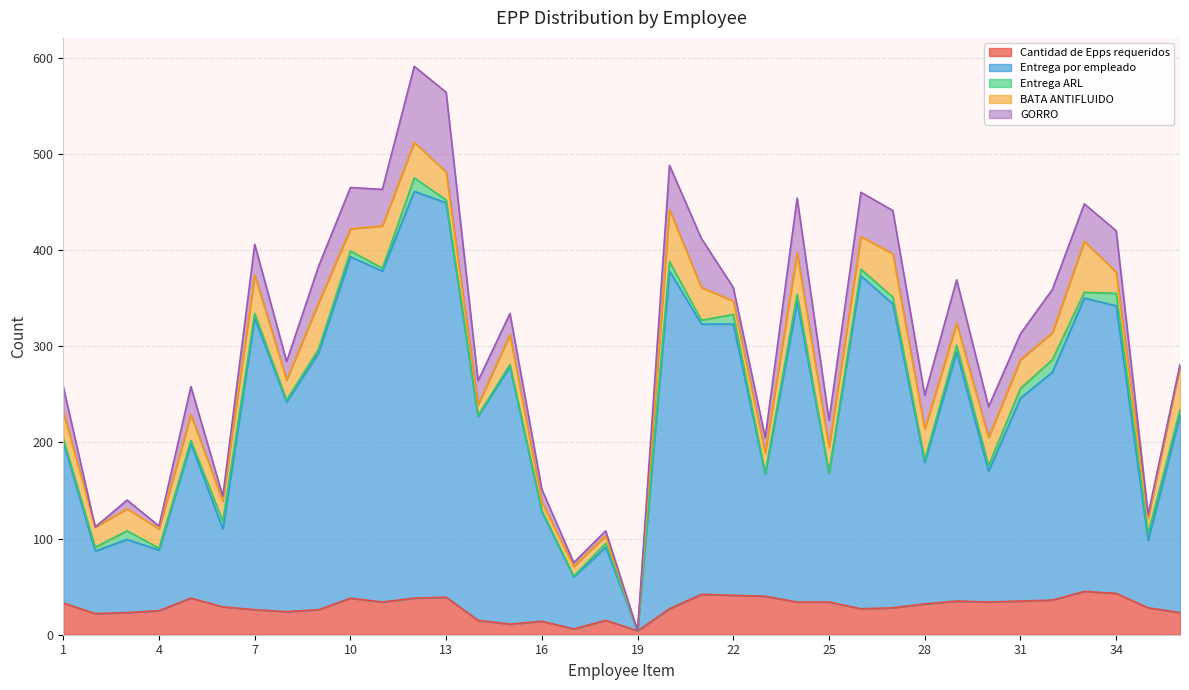

How many lines are shown in the chart?

5